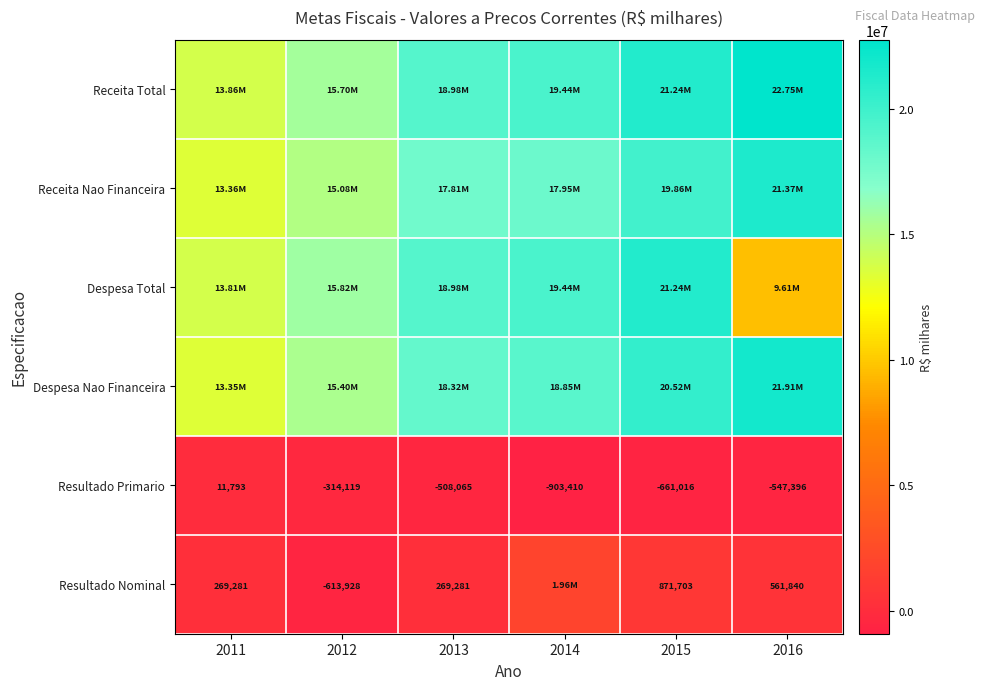

True or false: Despesa Total has a value of 9550091.0 at 2011.

False